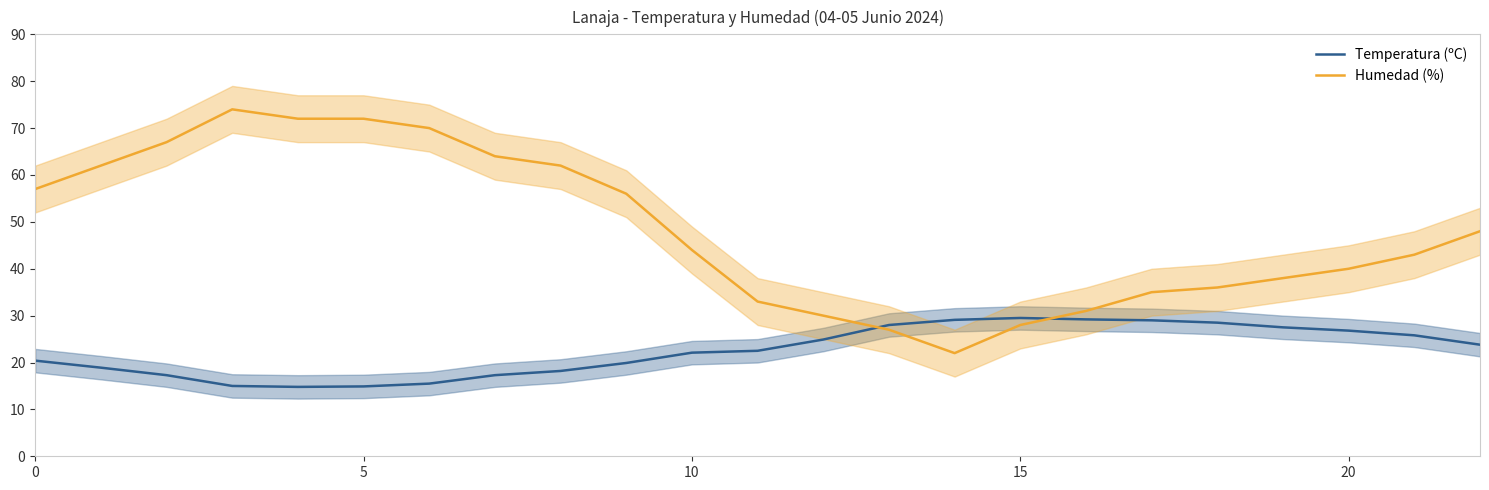

Which category has the highest value in the Temperatura (ºC) series?

15